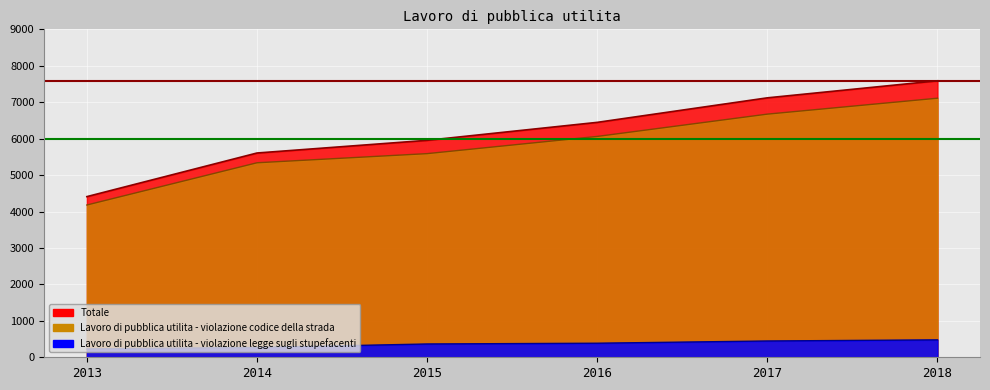

What are all the series names shown in the legend?

Lavoro di pubblica utilita - violazione legge sugli stupefacenti, Lavoro di pubblica utilita - violazione codice della strada, Totale